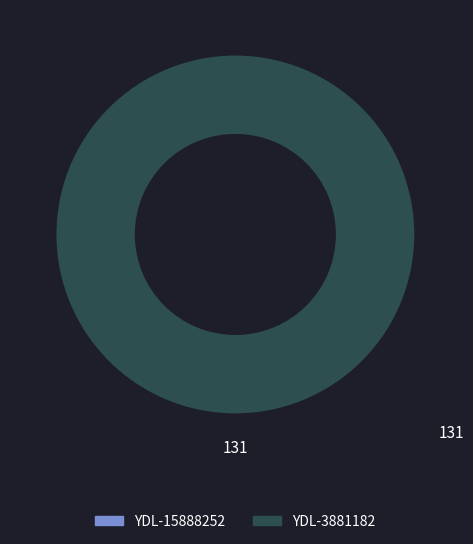

How many segments does this pie chart have?

2